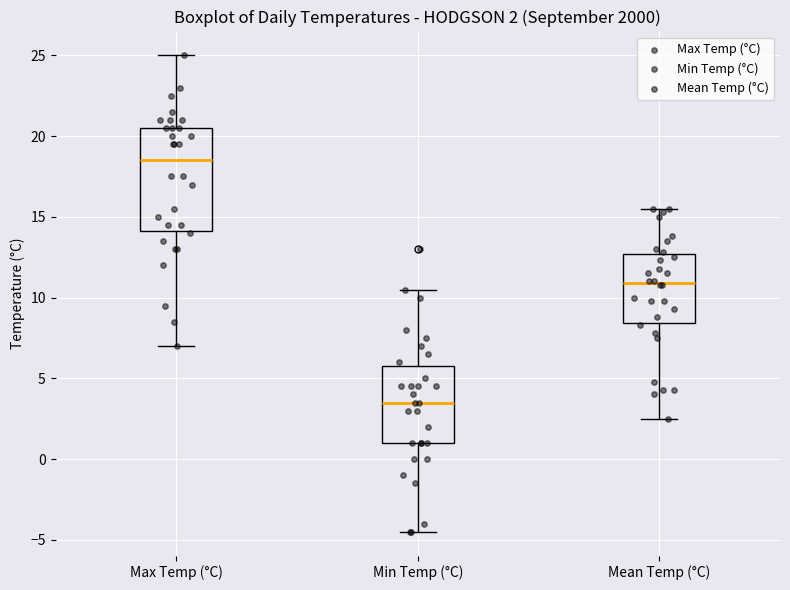

Comparing the boxes themselves (not the whiskers), which one is the tallest?

Max Temp (°C)